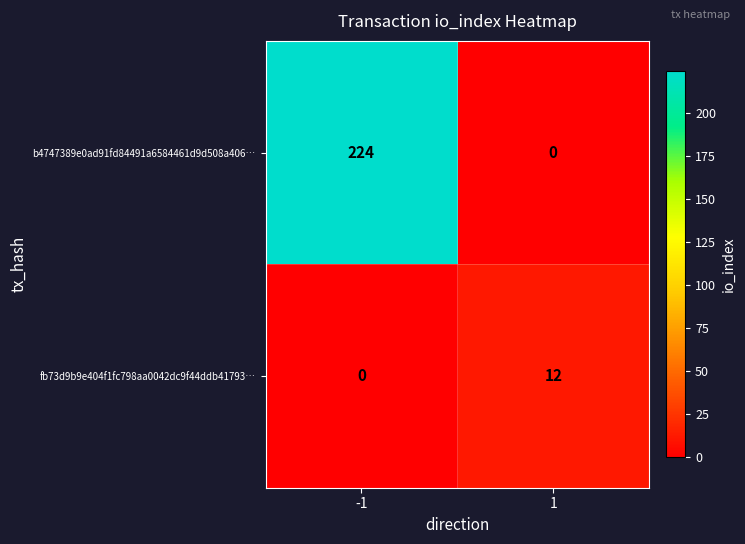

The b4747389e0ad91fd84491a6584461d9d508a406… series shows 224 at -1. True or false?

True